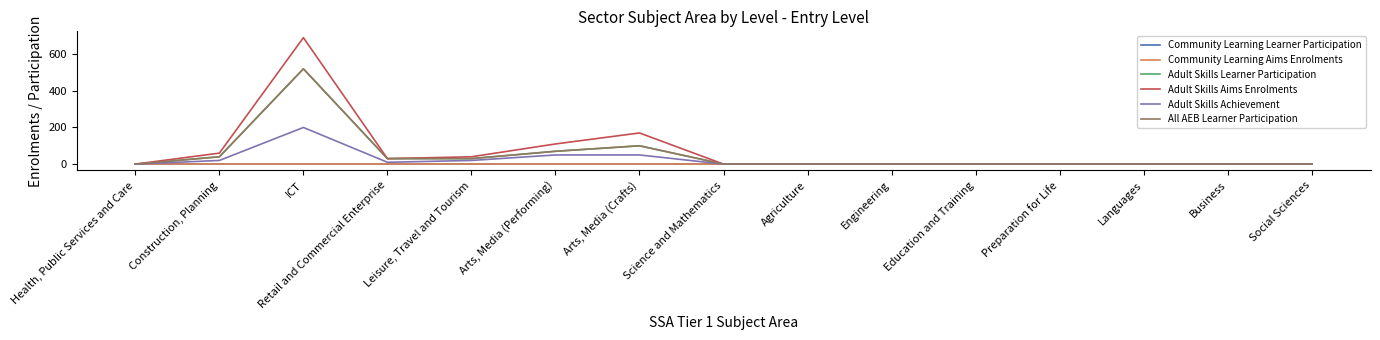

In All AEB Learner Participation, how many points are higher than both neighbors (excluding endpoints)?

2